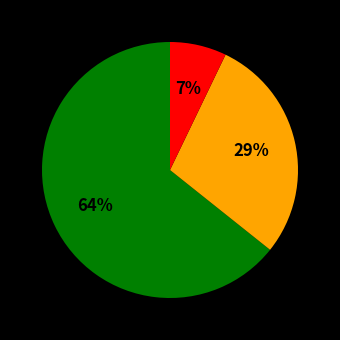

To the nearest percent, what is the difference between the largest and smallest slice percentages?

57%